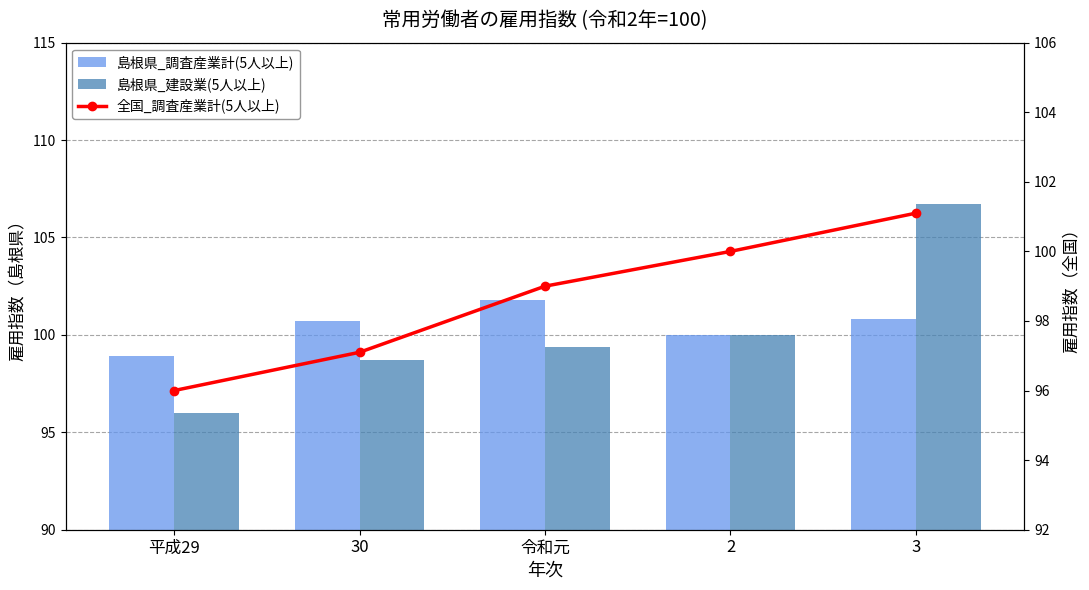

True or false: 島根県_調査産業計(5人以上) has a value of 100.7 at 30.

True